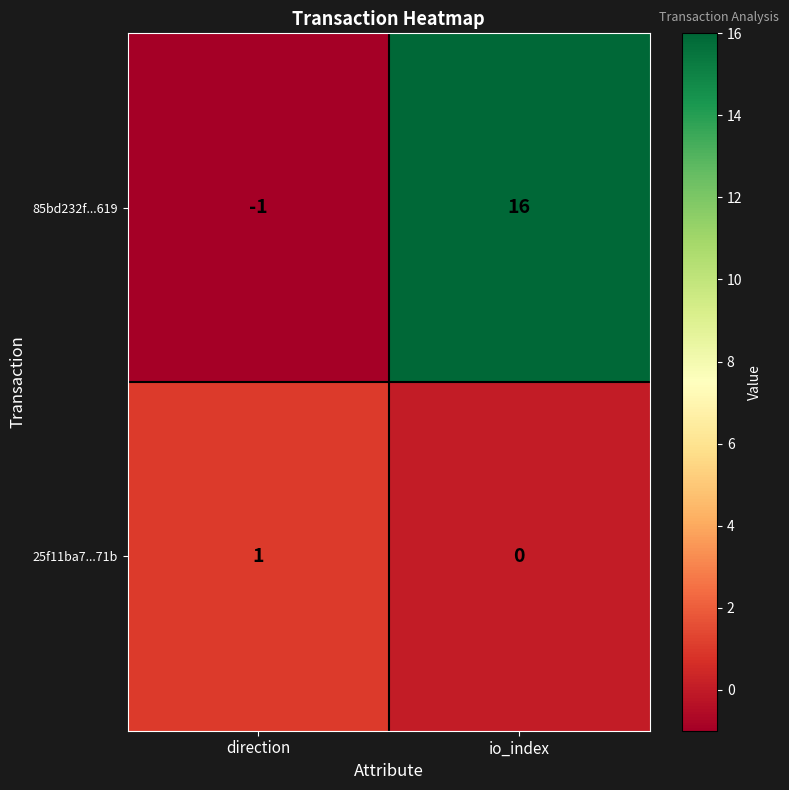

What is the average value of the 85bd232f...619 series?

8